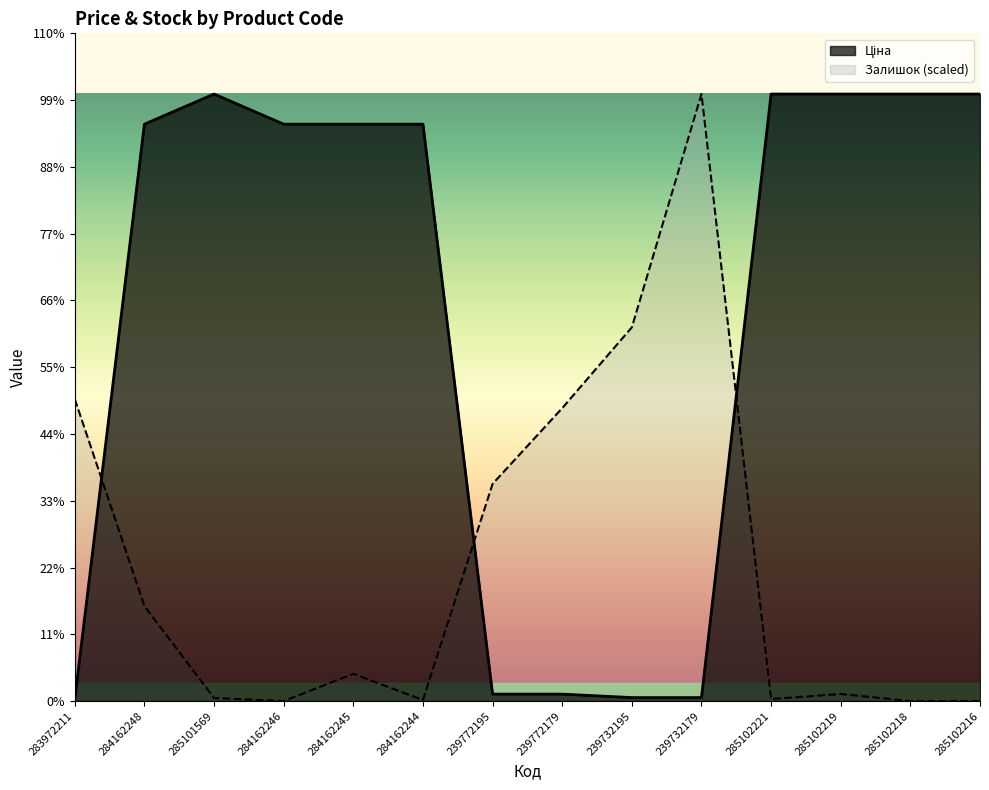

Reading left to right, list all the values displayed in this chart.

Ціна: 283972211=32.0	284162248=9416.9	285101569=9908.5	284162246=9416.9	284162245=9416.9	284162244=9416.9	239772195=113.3	239772179=113.3	239732195=56.7	239732179=56.7	285102221=9908.5	285102219=9908.5	285102218=9908.5	285102216=9908.5
Залишок: 283972211=4929.5	284162248=1549.7	285101569=49.5	284162246=0.0	284162245=445.1	284162244=16.5	239772195=3544.6	239772179=4781.1	239732195=6100.1	239732179=9908.5	285102221=33.0	285102219=115.4	285102218=0.0	285102216=0.0